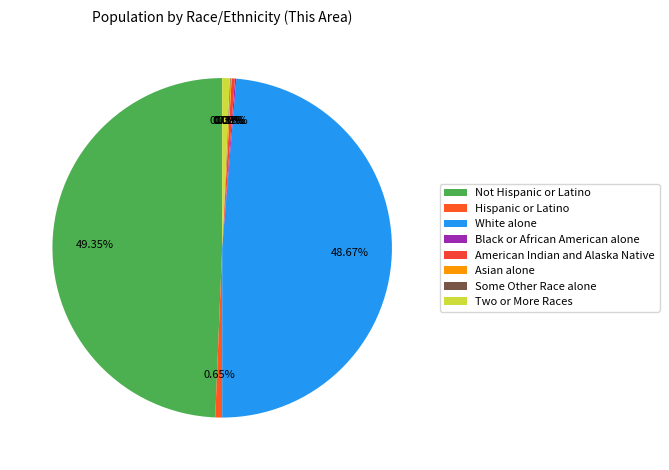

What is the ratio of the value at Black or African American alone to the value at Hispanic or Latino?

0.2